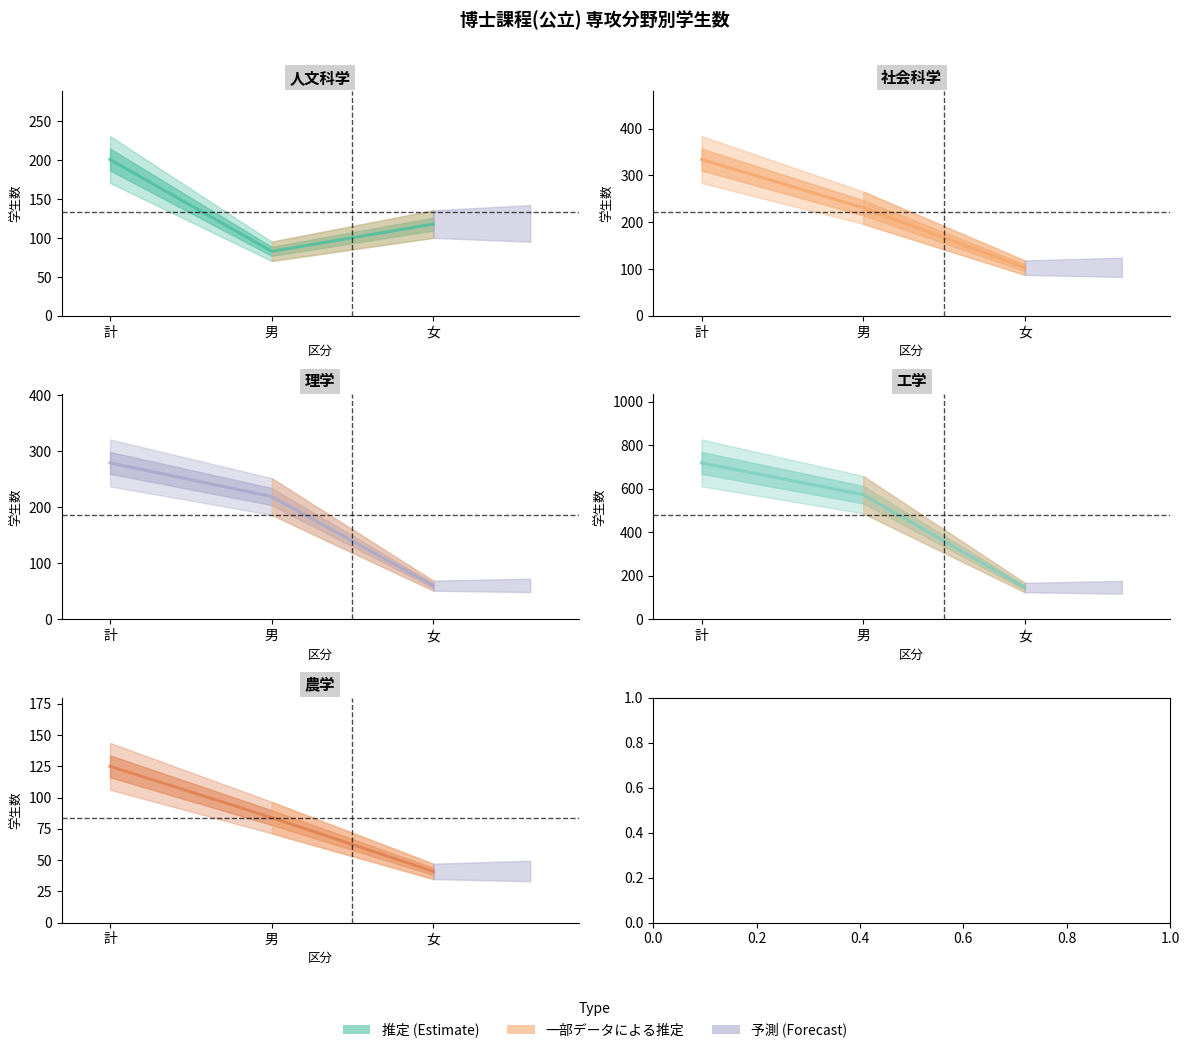

What is the difference between the highest and lowest values at 男?

490